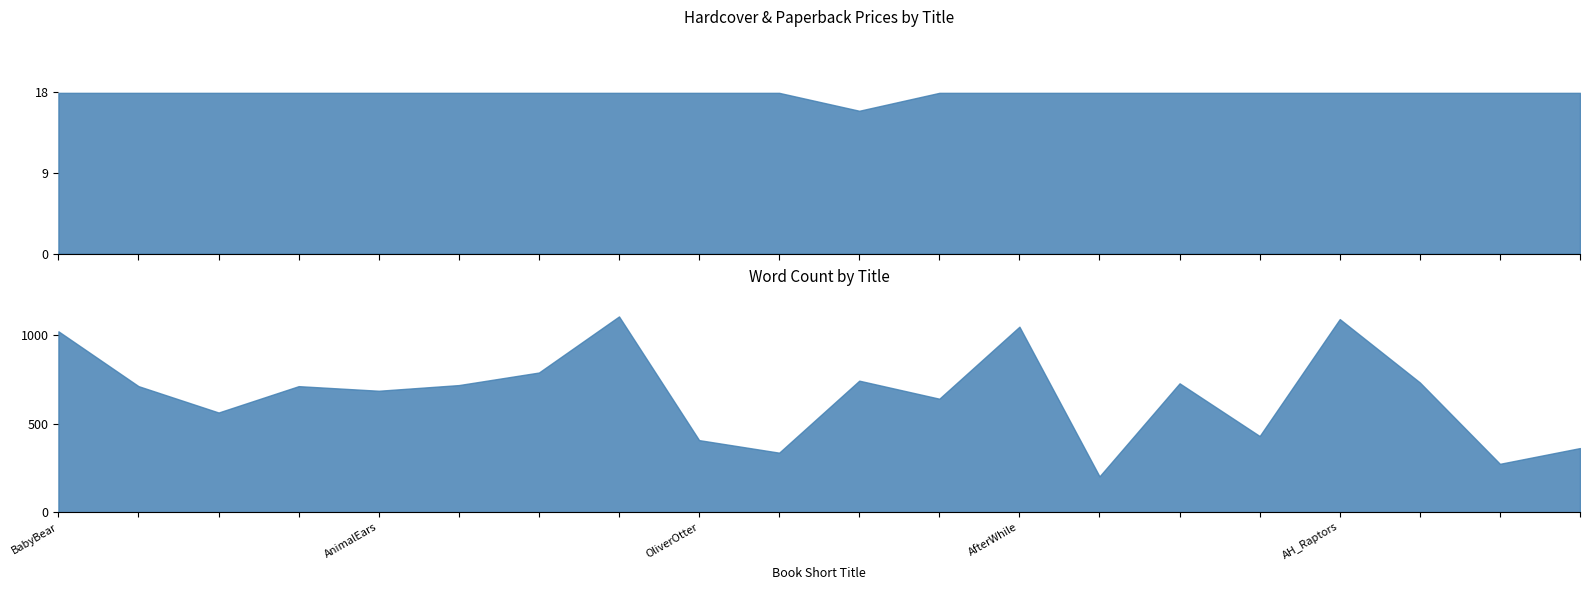

What is the label of the 1st point from the right?

AH_Zoos